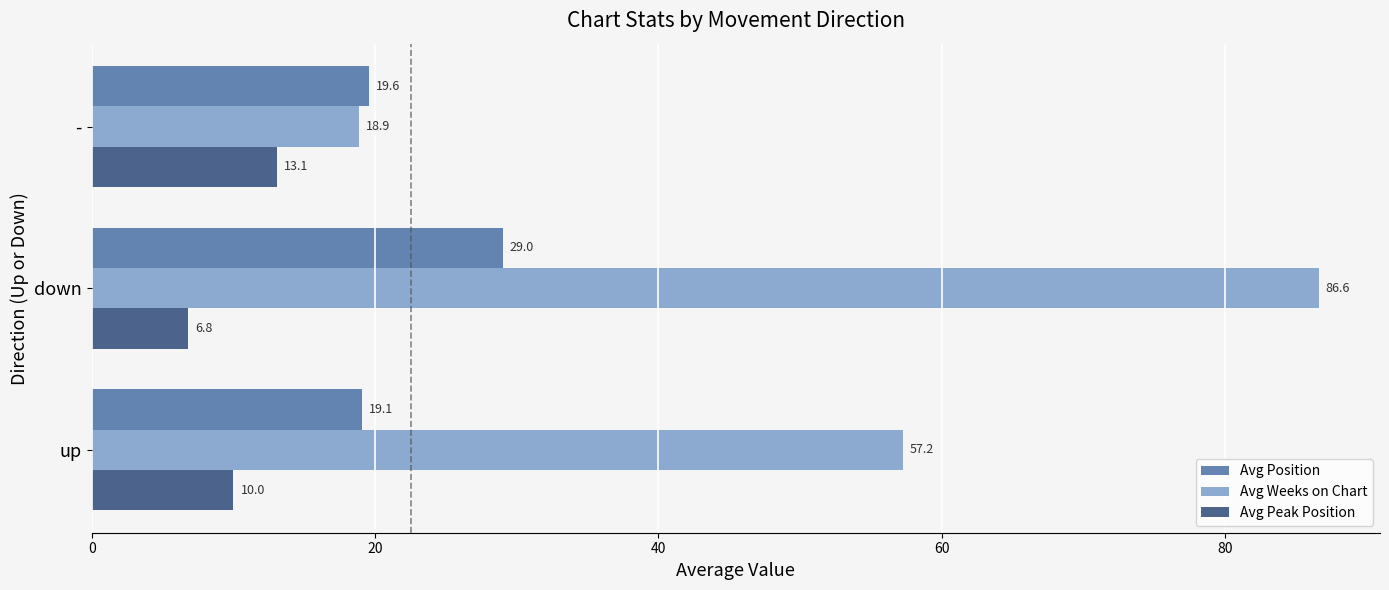

Between up and down, which series saw the biggest shift?

Avg Weeks on Chart